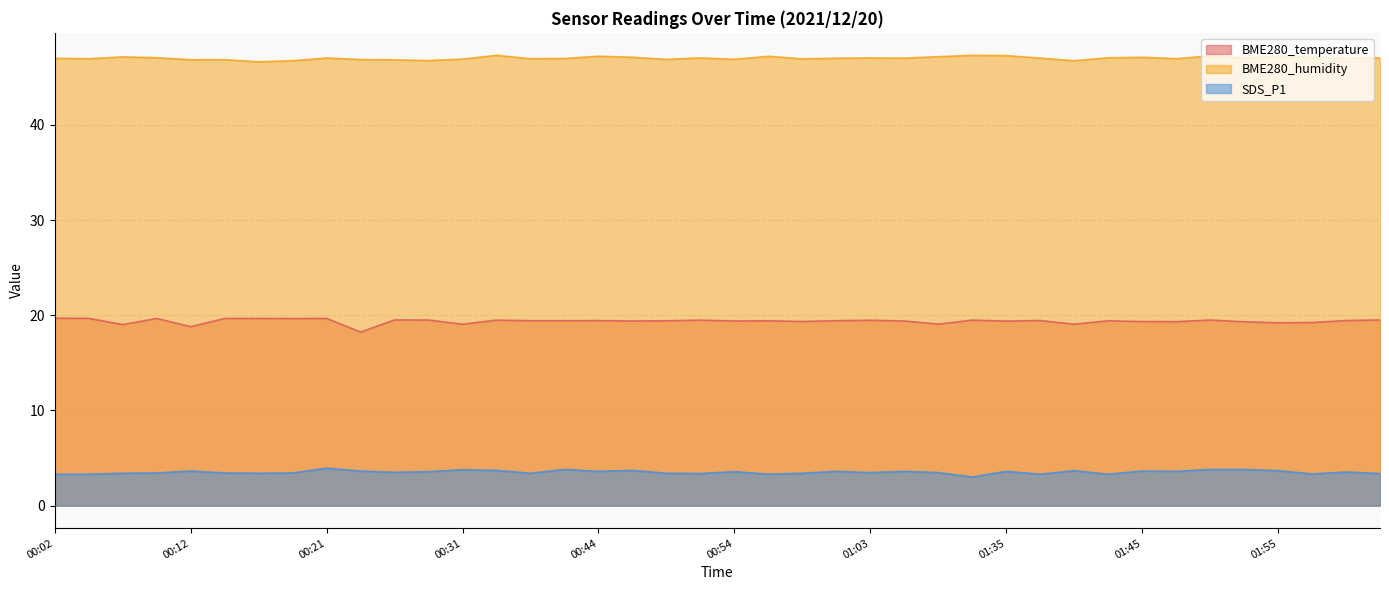

Between 00:34 and 00:51, which series saw the biggest shift?

SDS_P1